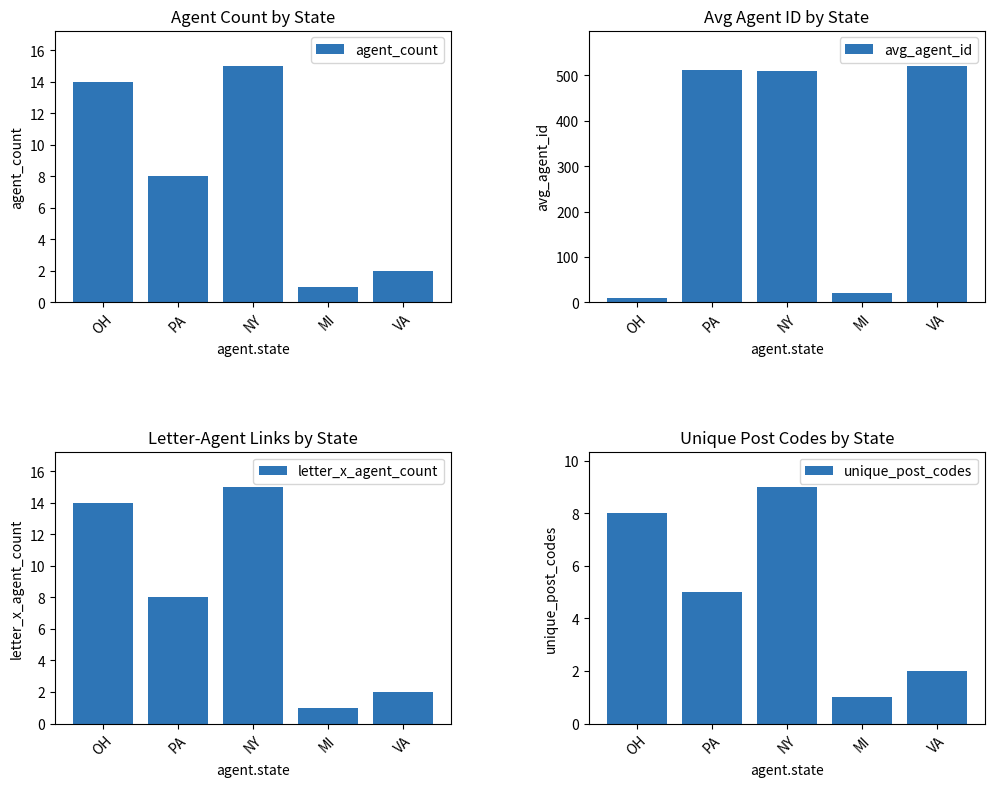

Which category has the lowest value in the agent_count series?

MI